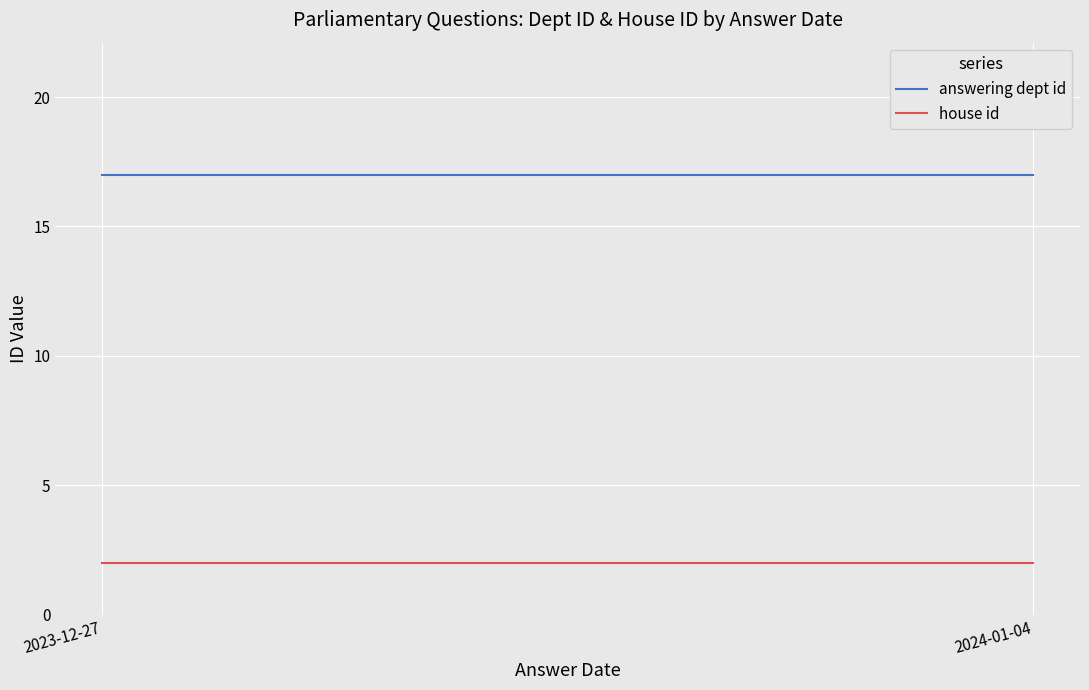

What value does the answering dept id series have at 2023-12-27?

17